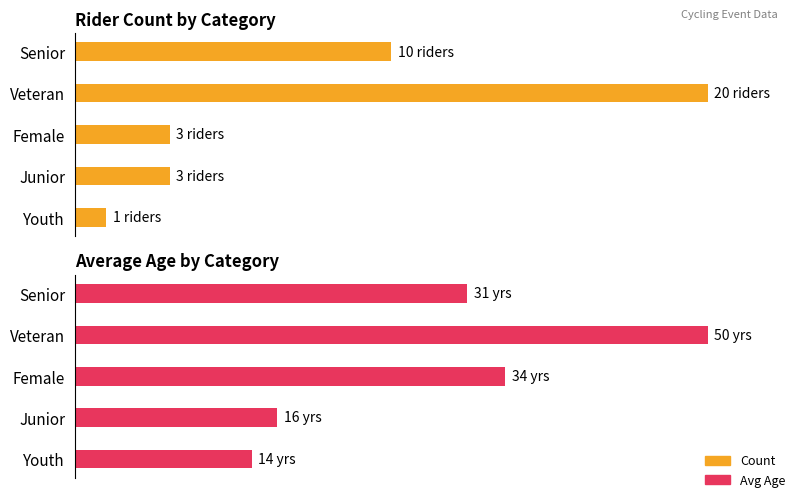

Count the number of data series in this chart.

2